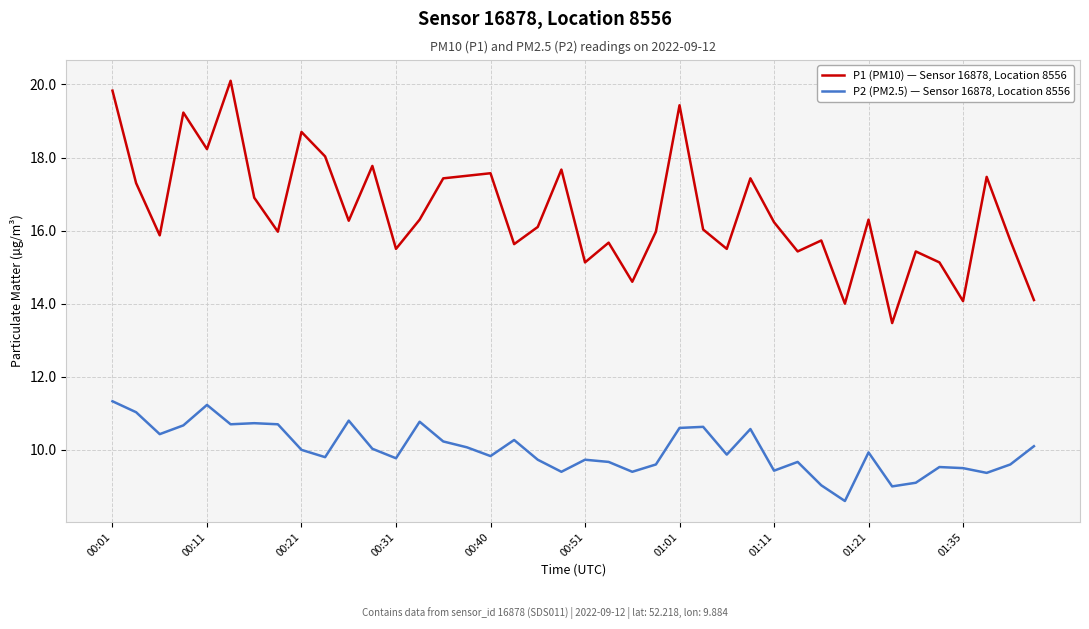

What is the smallest value displayed?

8.6